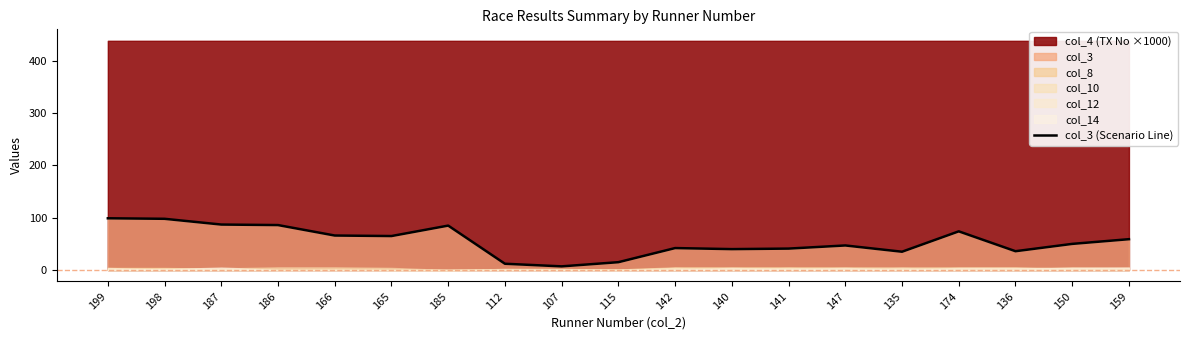

What value does the data have at 187, to the nearest 10?

90